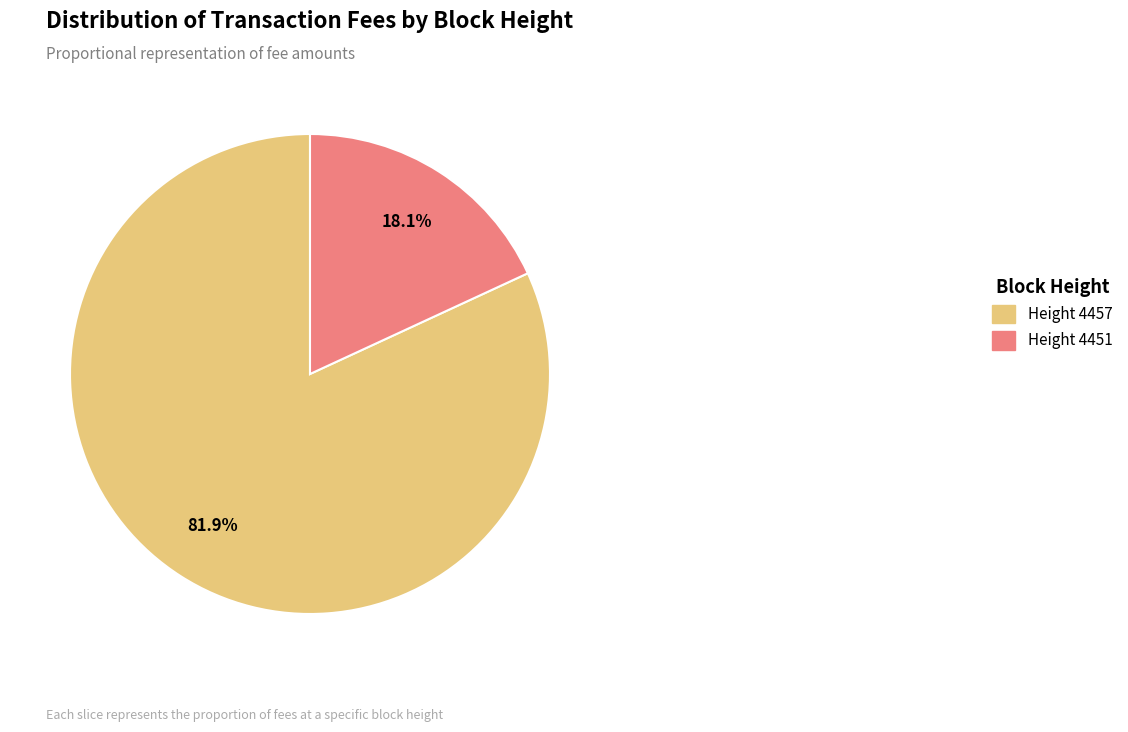

How many segments does this pie chart have?

2